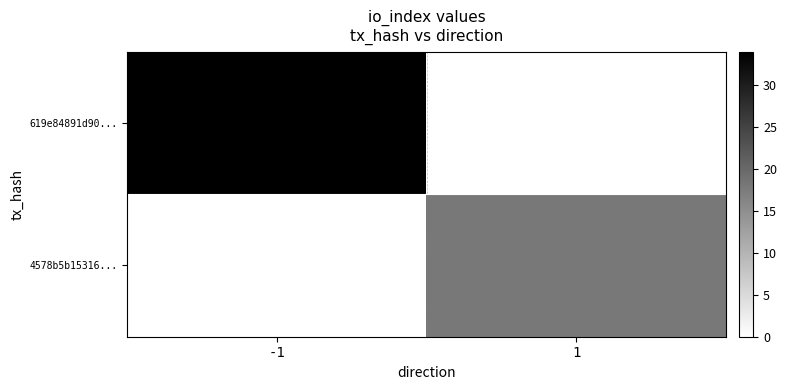

Which series has the largest total across all categories?

619e84891d90...